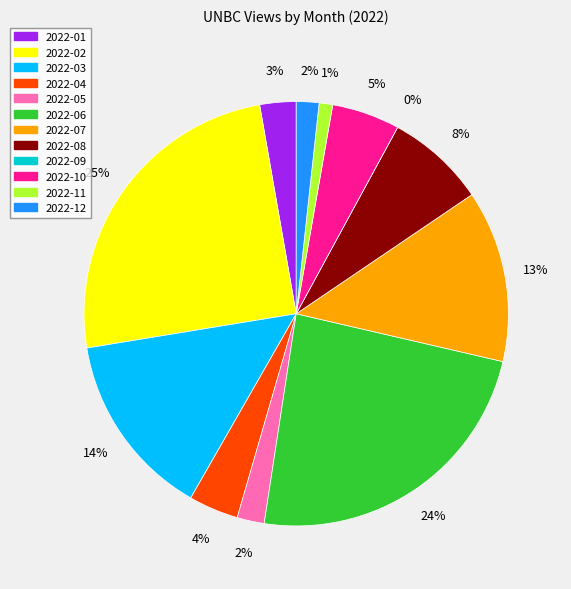

Combined, what portion of the pie is 2022-09 and 2022-01?

2.8%